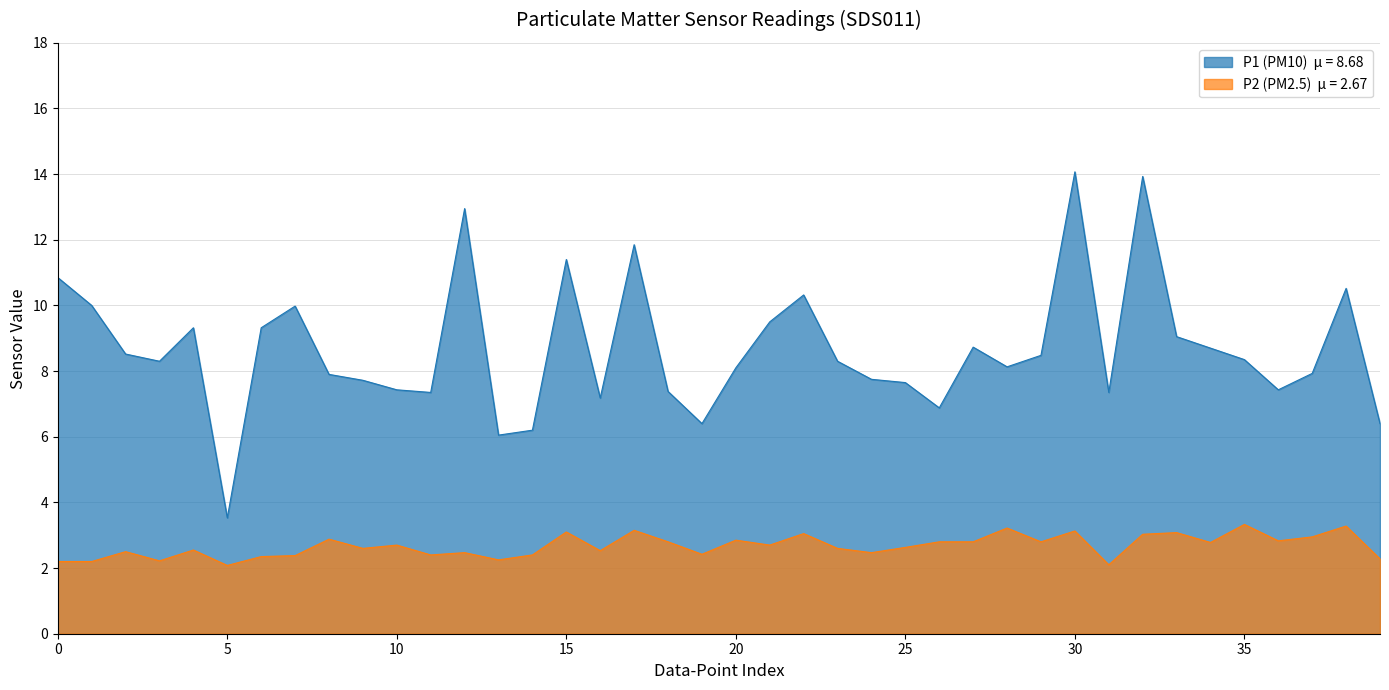

The P1 (PM10) series shows 7.4 at 10. True or false?

True